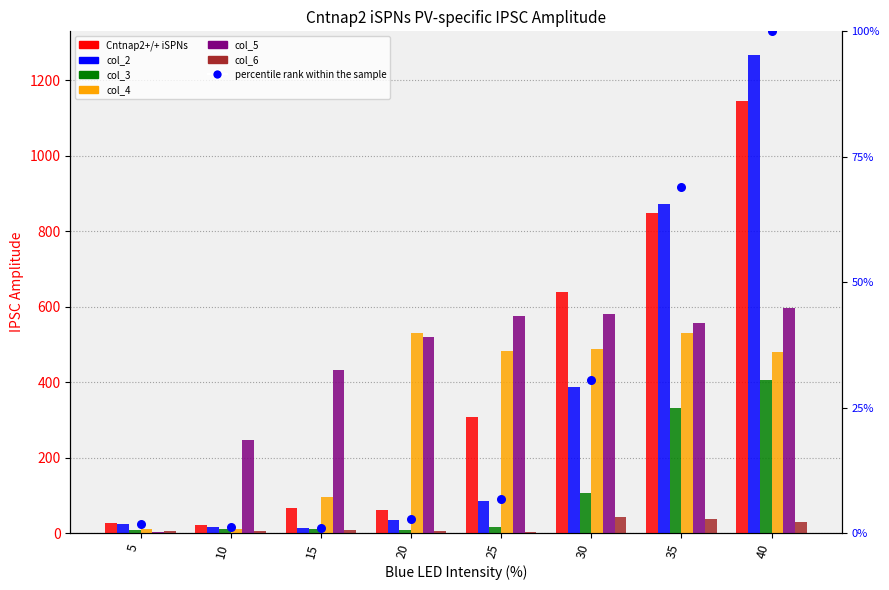

Which series has the largest total across all categories?

col_5